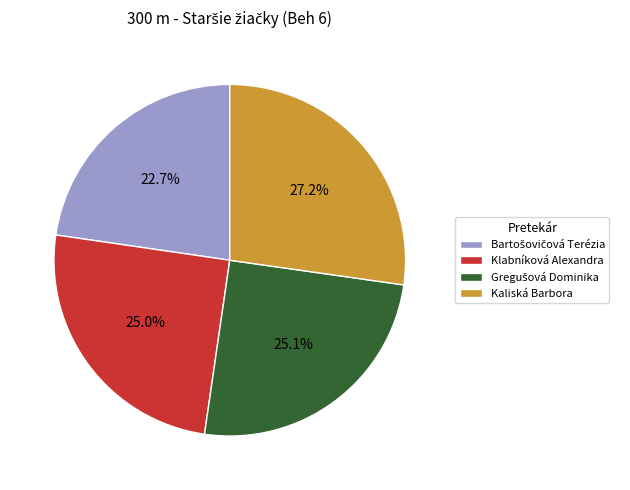

What percentage is the Klabníková Alexandra slice, to the nearest percent?

25%